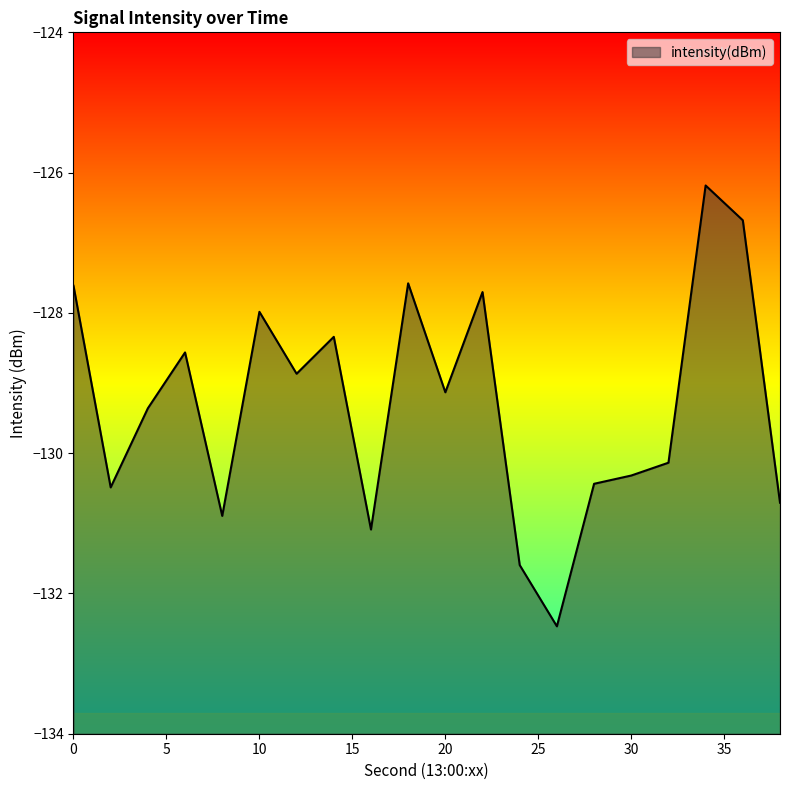

The chart shows a value of -131.6 at 24. True or false?

True